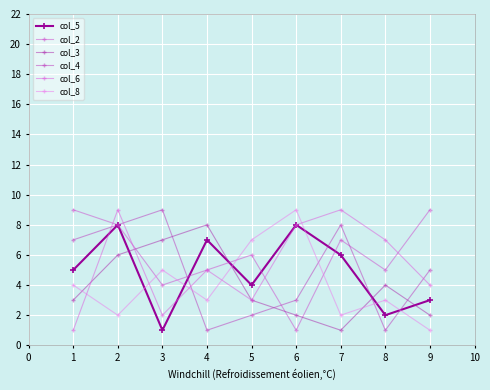

How many lines are shown in the chart?

6